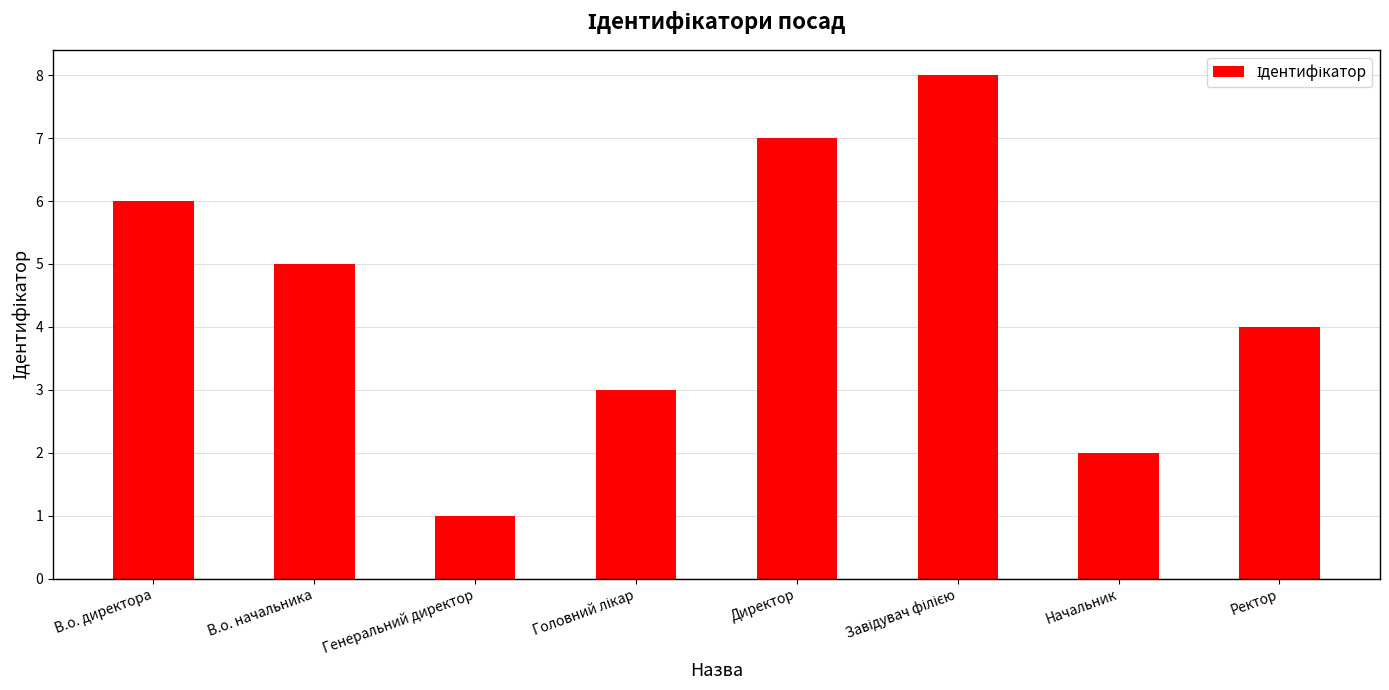

The chart shows a value of 8 at В.о. начальника. True or false?

False